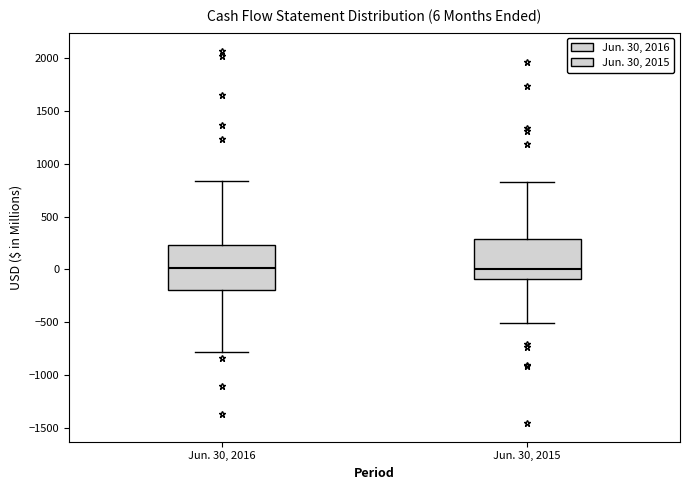

Which box is the tallest, from its lower edge to its upper edge?

Jun. 30, 2016